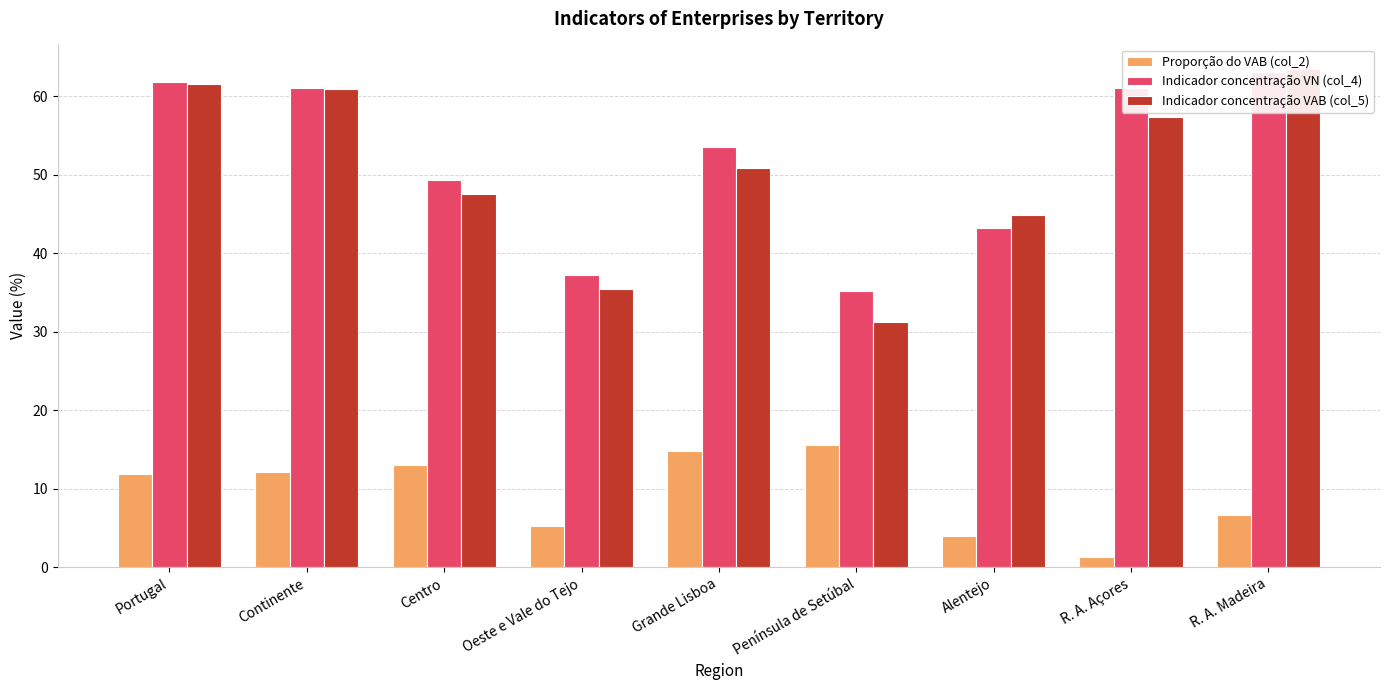

How many data points in Indicador concentração VN (col_4) are less than 53?

4